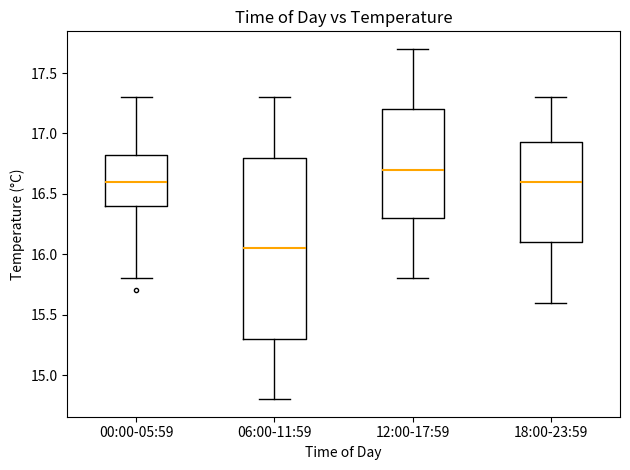

Which box is the tallest, from its lower edge to its upper edge?

06:00-11:59